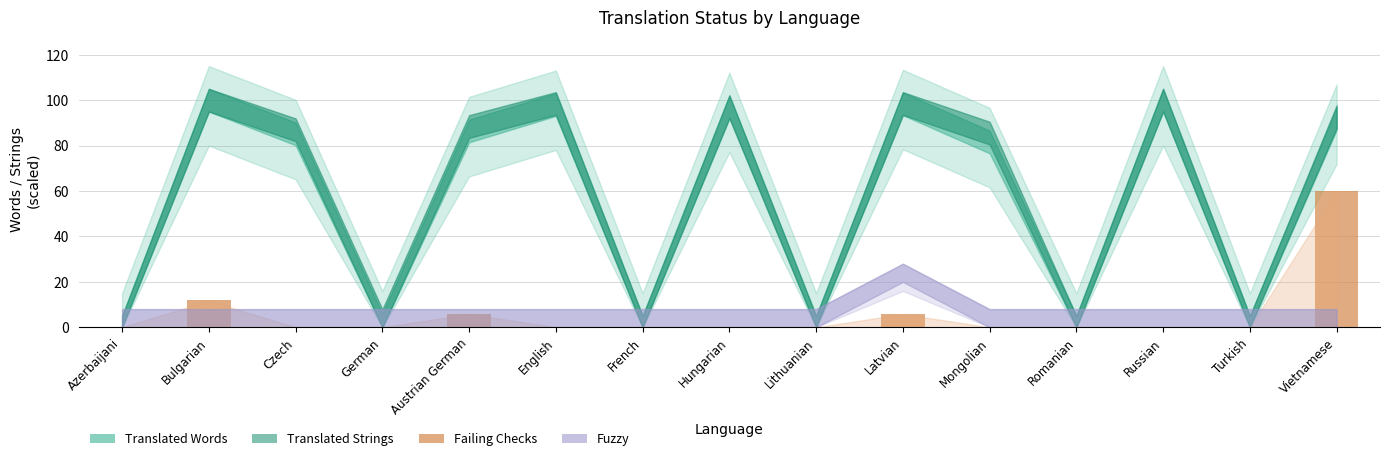

Reading left to right, what are all the values shown in this chart?

0	12	0	0	6	0	0	0	0	6	0	0	0	0	60